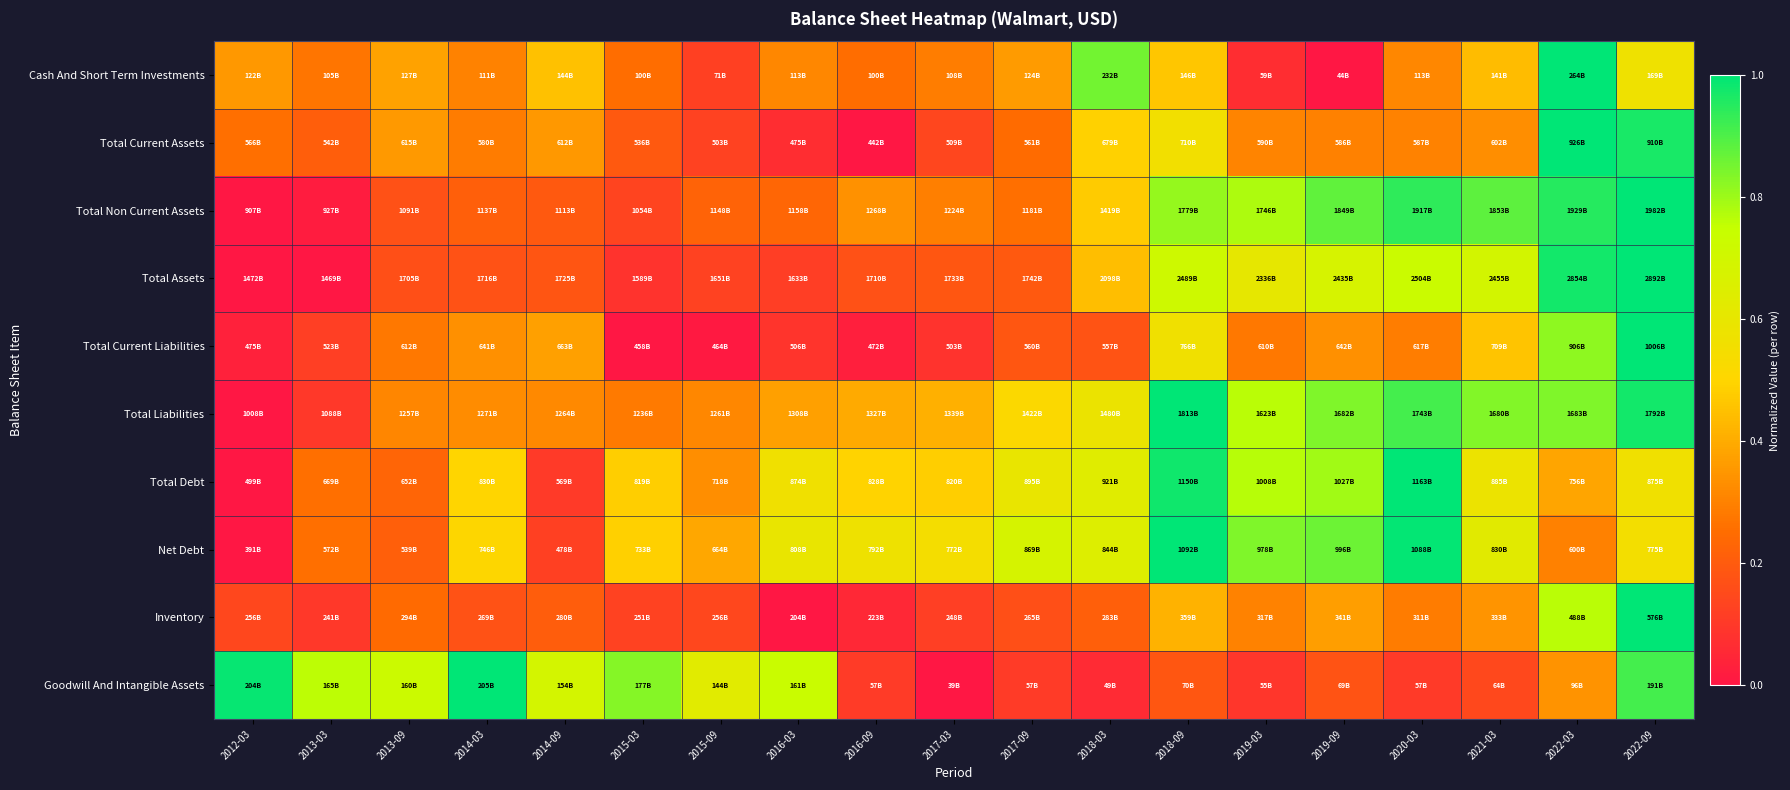

How many distinct data groups are displayed?

10